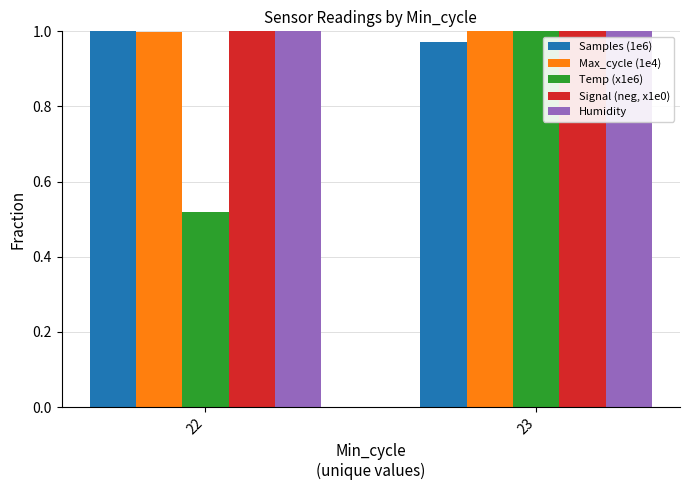

Which series has the largest range (max minus min)?

Temp (x1e6)